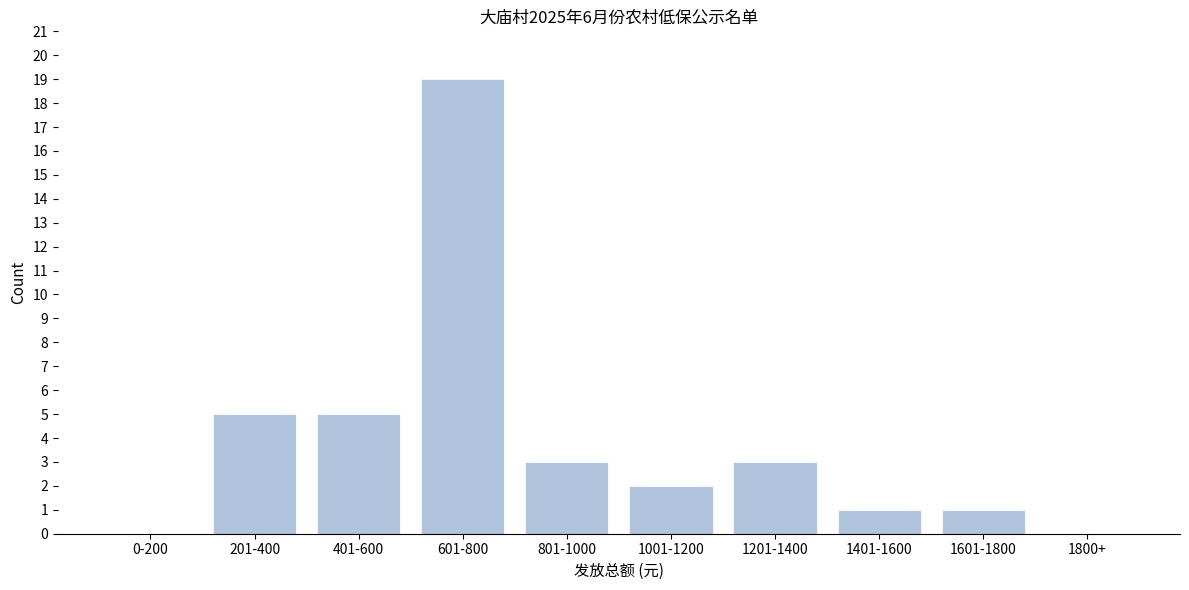

Reading left to right, extract all data points from this chart.

0-200=0	201-400=5	401-600=5	601-800=19	801-1000=3	1001-1200=2	1201-1400=3	1401-1600=1	1601-1800=1	1800+=0